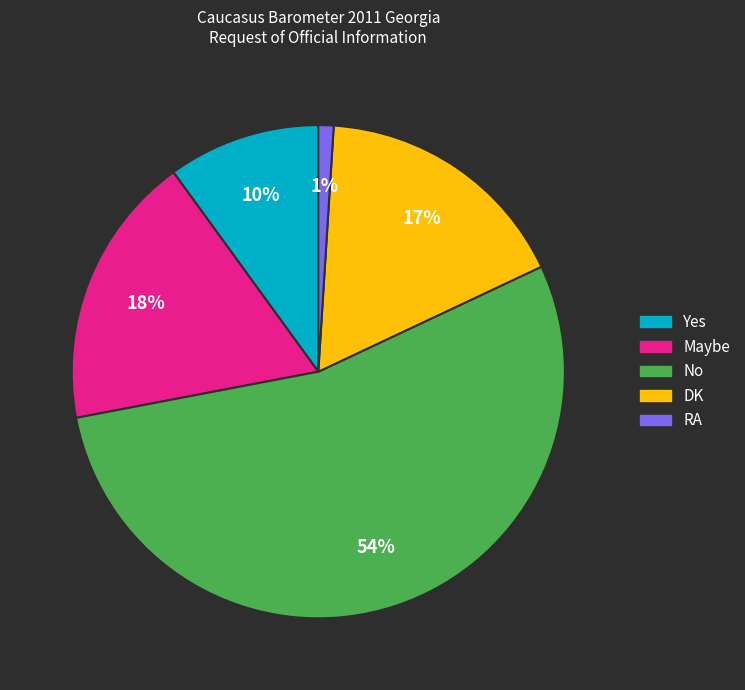

To the nearest percent, what percentage of the pie is No?

54%